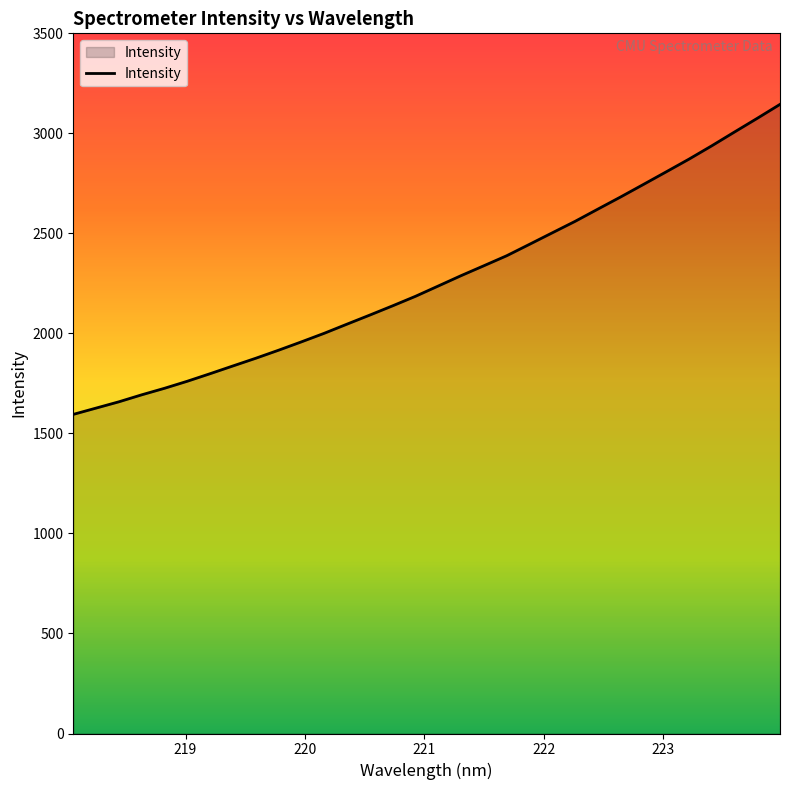

What is the smallest value displayed?

1595.2